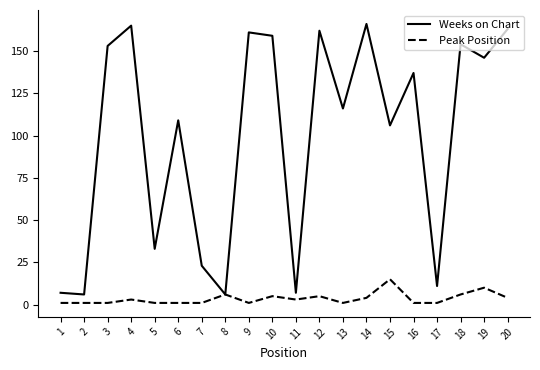

Which series has the largest range (max minus min)?

Weeks on Chart